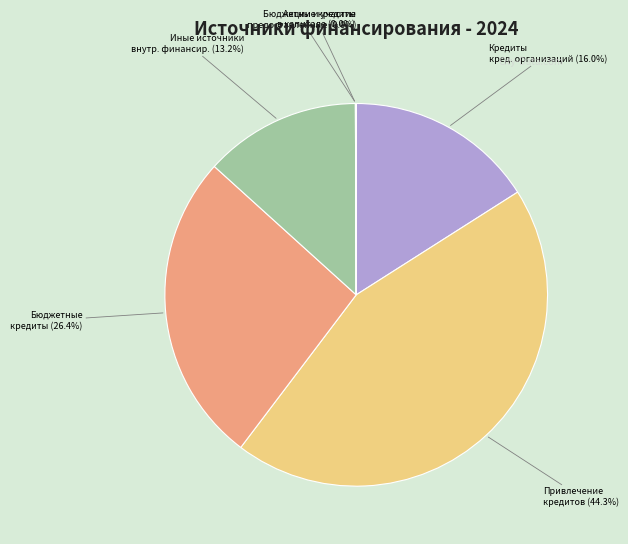

Is there a majority slice in this chart?

No